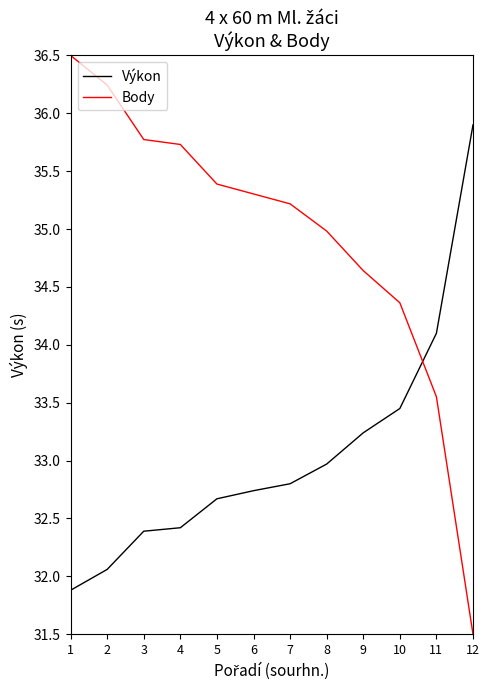

True or false: Výkon has a value of 33.5 at 10.

True